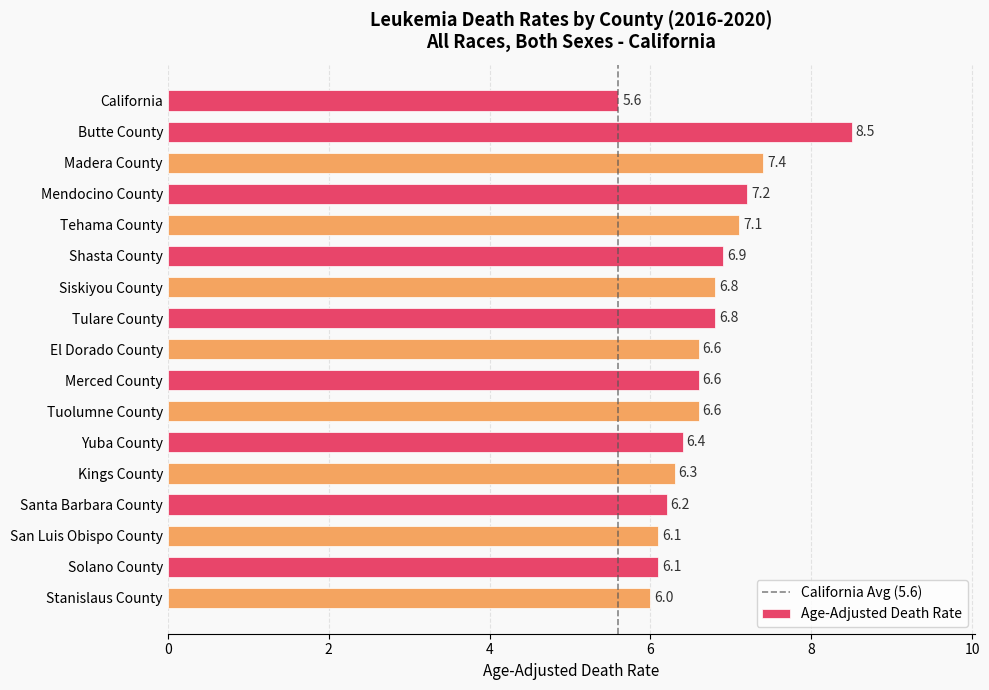

What is the value of the 8th bar from the top?

6.8